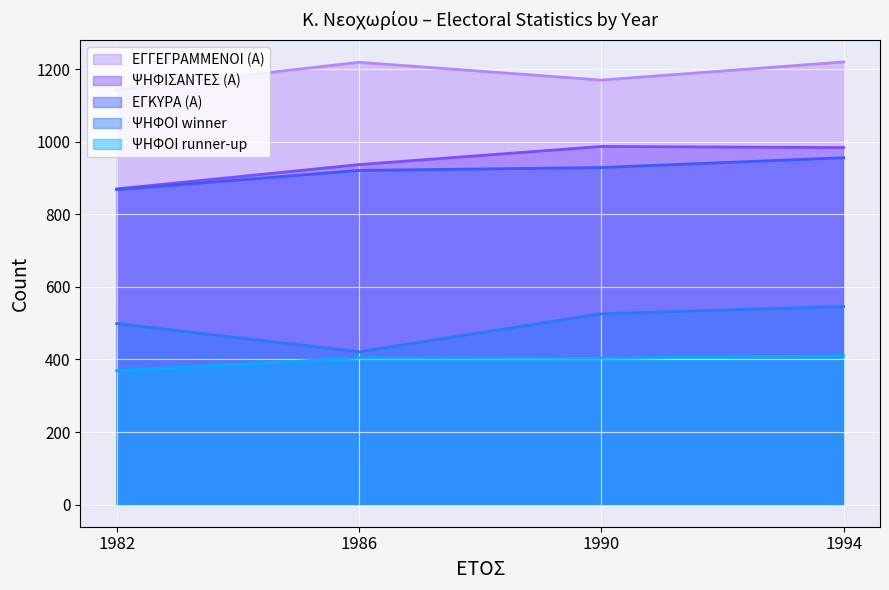

True or false: ΨΗΦΟΙ runner-up has a value of 199 at 1990.

False